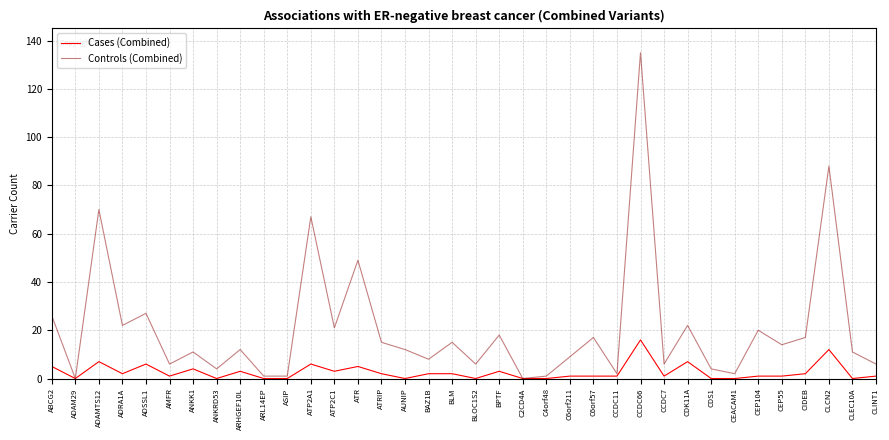

At how many categories does at least one series exceed 54?

4